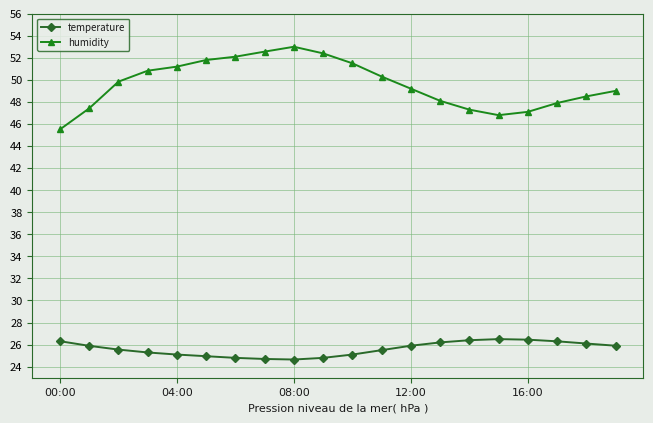

Rank the series by their average value, from lowest to highest.

temperature, humidity